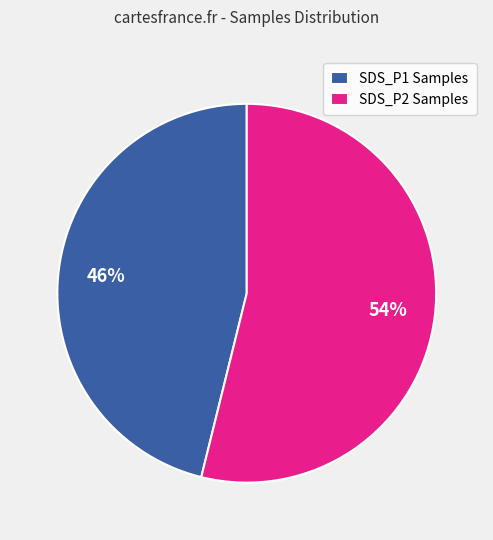

The SDS_P2 Samples slice represents 54% of the pie. True or false?

True